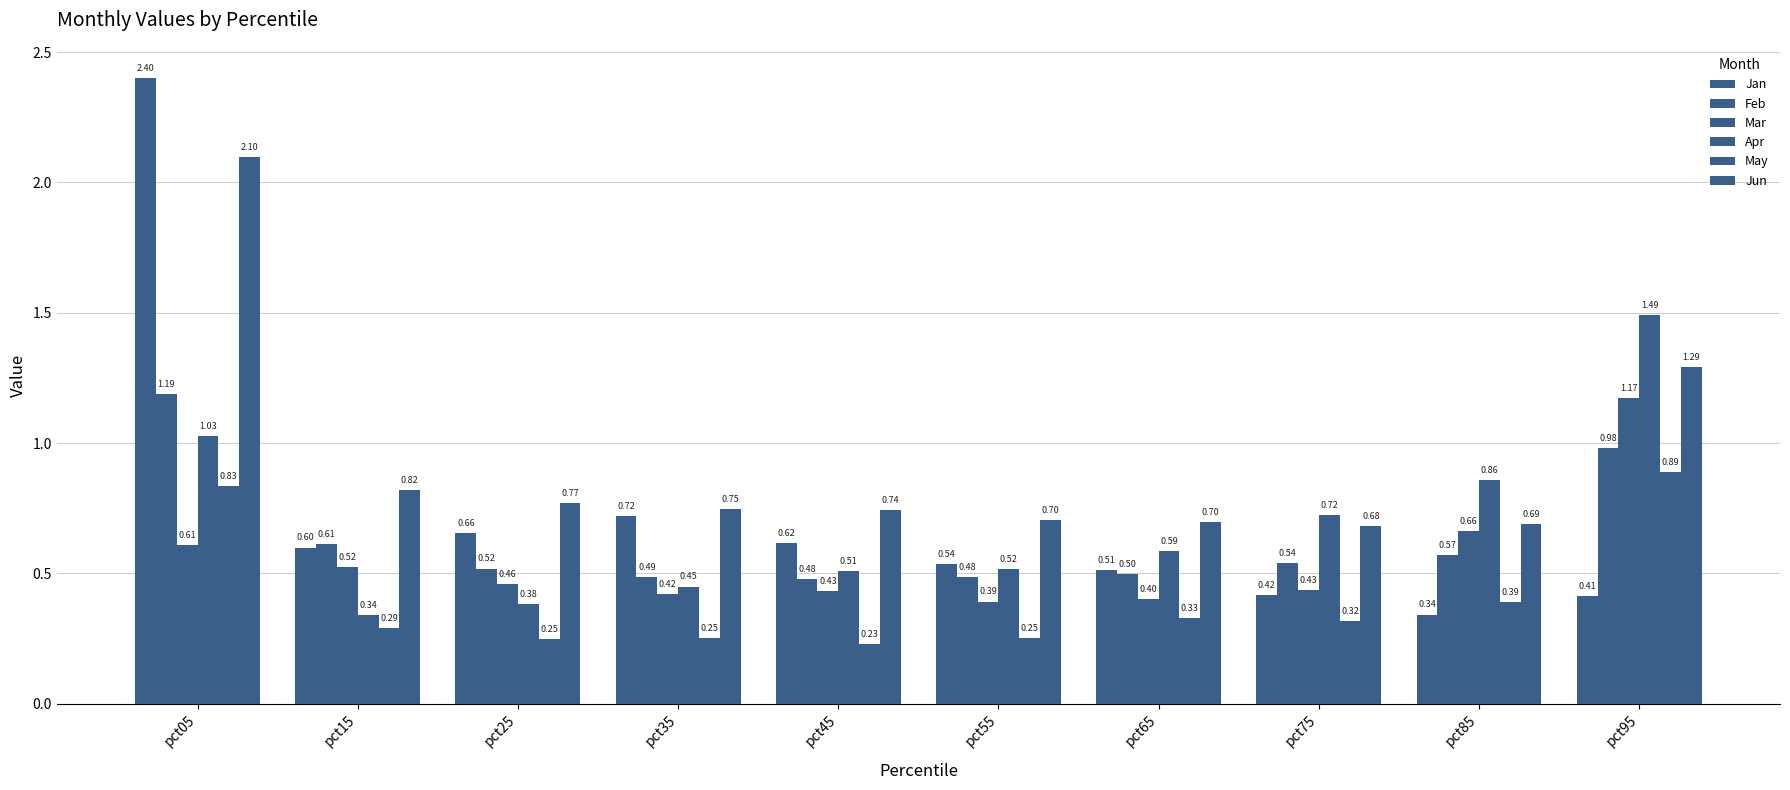

At how many categories does at least one series exceed 2?

1